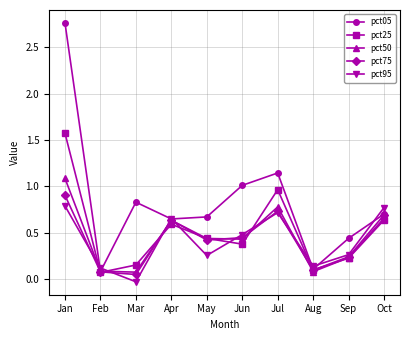

Rank the series by their maximum value, from lowest to highest.

pct95, pct75, pct50, pct25, pct05